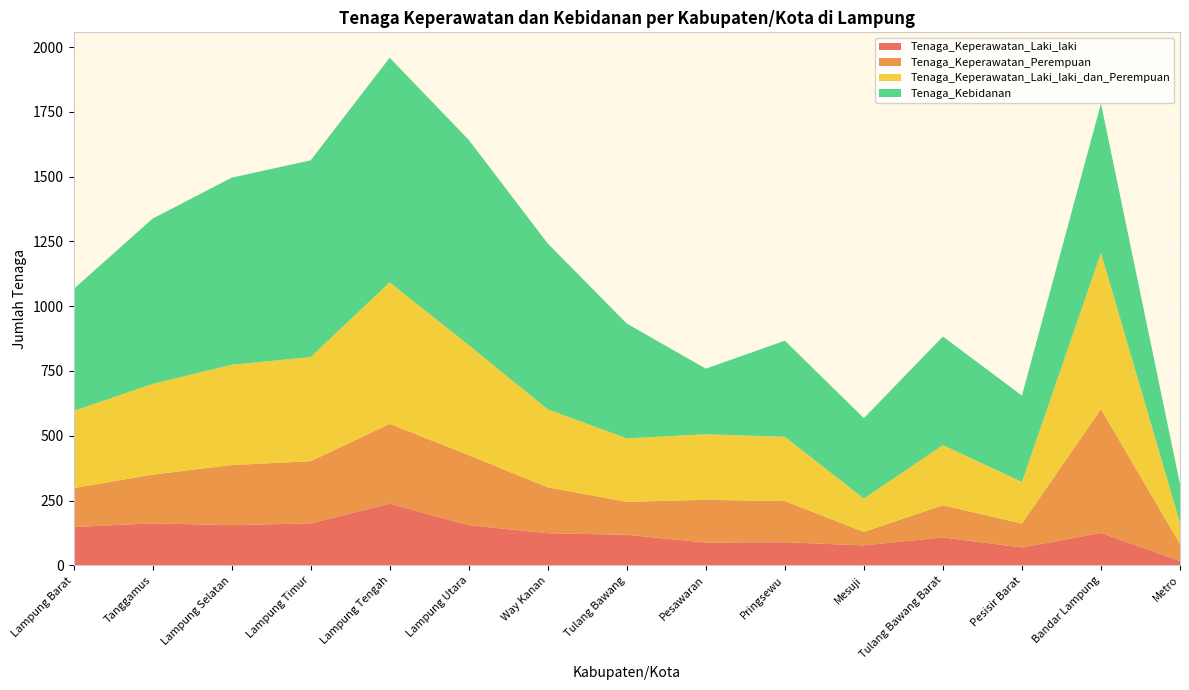

Reading left to right, transcribe all the data shown in this chart.

Tenaga_Keperawatan_Laki_laki: Lampung Barat=148	Tanggamus=162	Lampung Selatan=155	Lampung Timur=162	Lampung Tengah=238	Lampung Utara=155	Way Kanan=124	Tulang Bawang=118	Pesawaran=88	Pringsewu=89	Mesuji=77	Tulang Bawang Barat=108	Pesisir Barat=69	Bandar Lampung=125	Metro=17
Tenaga_Keperawatan_Perempuan: Lampung Barat=150	Tanggamus=188	Lampung Selatan=232	Lampung Timur=240	Lampung Tengah=308	Lampung Utara=270	Way Kanan=177	Tulang Bawang=127	Pesawaran=165	Pringsewu=159	Mesuji=52	Tulang Bawang Barat=124	Pesisir Barat=92	Bandar Lampung=478	Metro=65
Tenaga_Keperawatan_Laki_laki_dan_Perempuan: Lampung Barat=298	Tanggamus=350	Lampung Selatan=387	Lampung Timur=402	Lampung Tengah=546	Lampung Utara=425	Way Kanan=301	Tulang Bawang=245	Pesawaran=253	Pringsewu=248	Mesuji=129	Tulang Bawang Barat=232	Pesisir Barat=161	Bandar Lampung=603	Metro=82
Tenaga_Kebidanan: Lampung Barat=470	Tanggamus=638	Lampung Selatan=722	Lampung Timur=759	Lampung Tengah=867	Lampung Utara=792	Way Kanan=640	Tulang Bawang=443	Pesawaran=253	Pringsewu=371	Mesuji=310	Tulang Bawang Barat=419	Pesisir Barat=333	Bandar Lampung=576	Metro=150